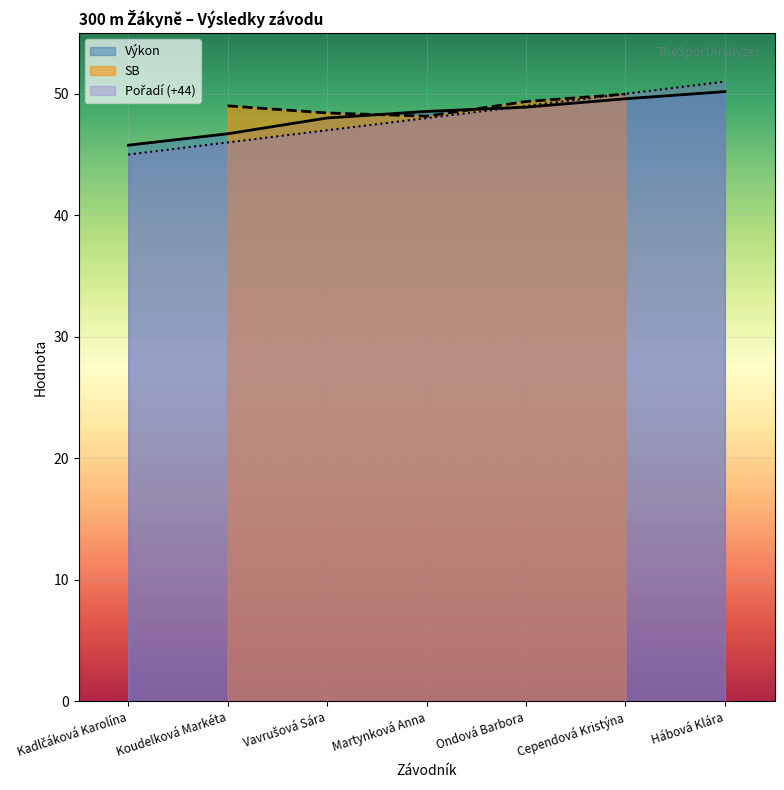

The Výkon series shows 50.2 at Hábová Klára. True or false?

True